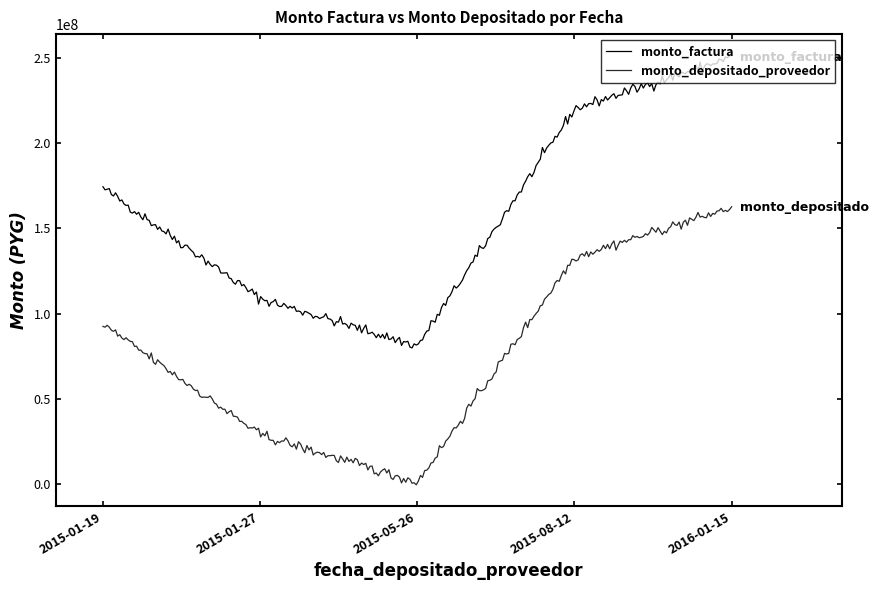

Does the chart display data point markers on the line(s)?

No